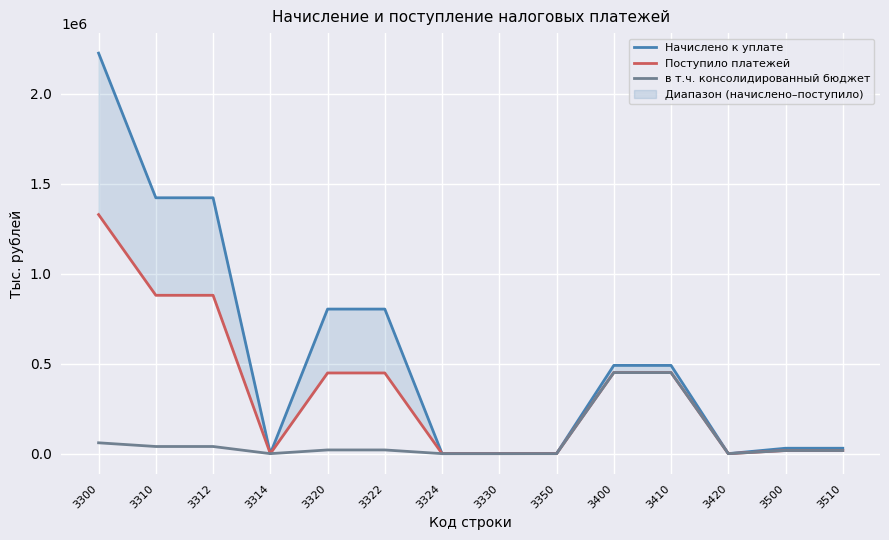

Where is Начислено к уплате nearest to the value 1112646?

3312